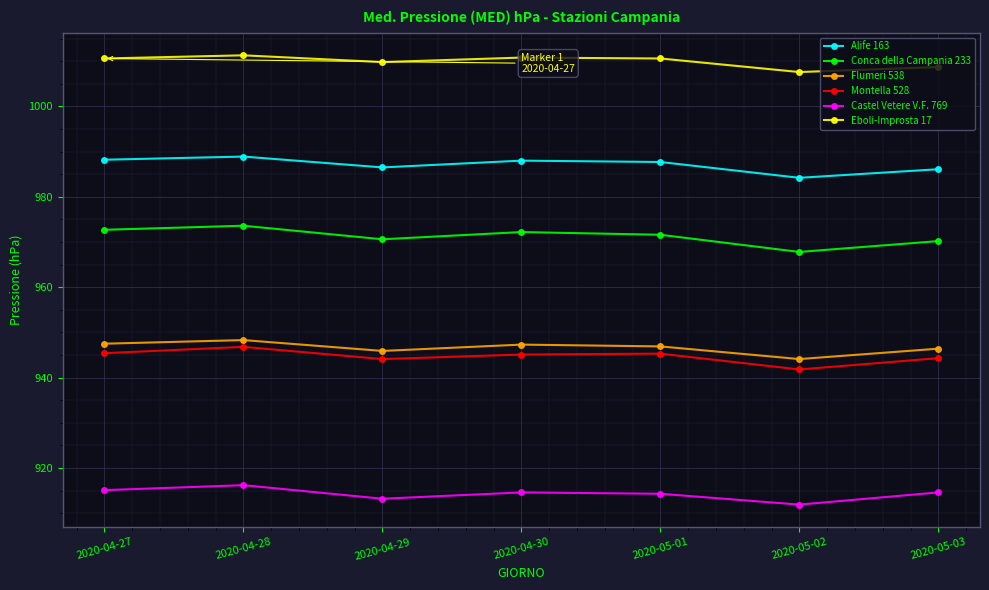

Rank the series at 2020-04-29 from lowest to highest value.

Castel Vetere V.F. 769, Montella 528, Flumeri 538, Conca della Campania 233, Alife 163, Eboli-Improsta 17